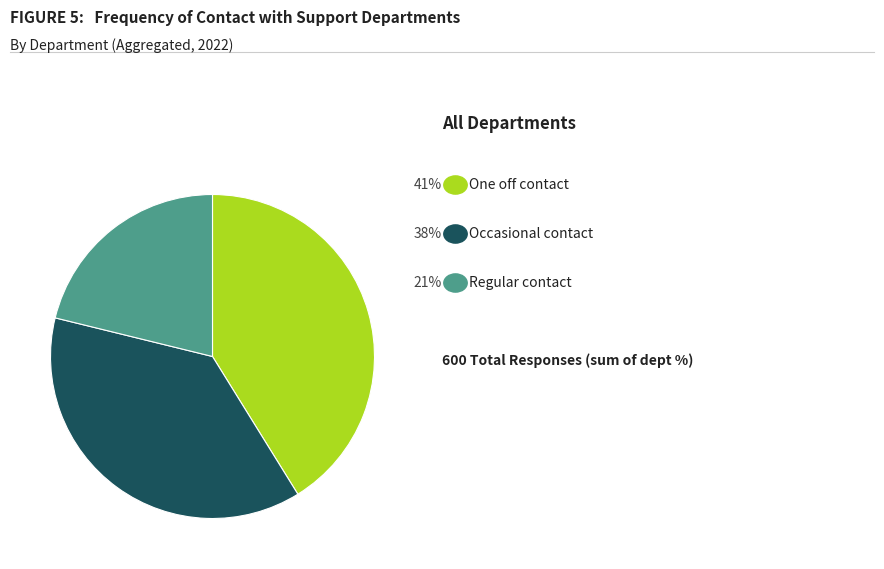

Count the number of slices in the pie.

3